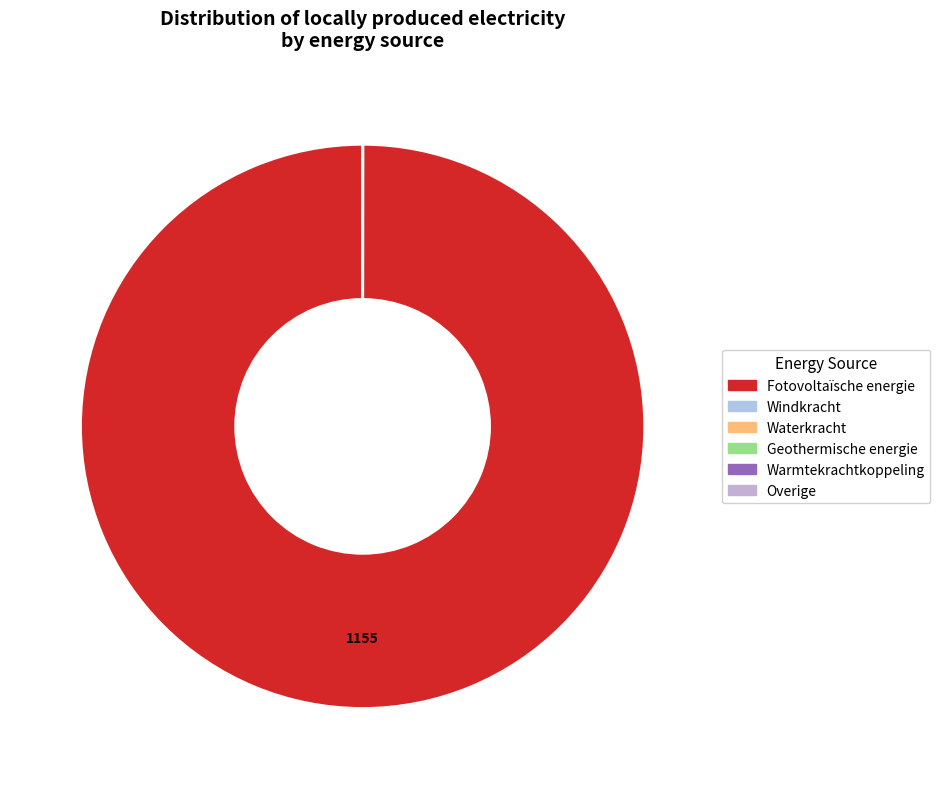

Rank the categories by value from highest to lowest.

Fotovoltaïsche energie, Windkracht, Waterkracht, Geothermische energie, Warmtekrachtkoppeling, Overige